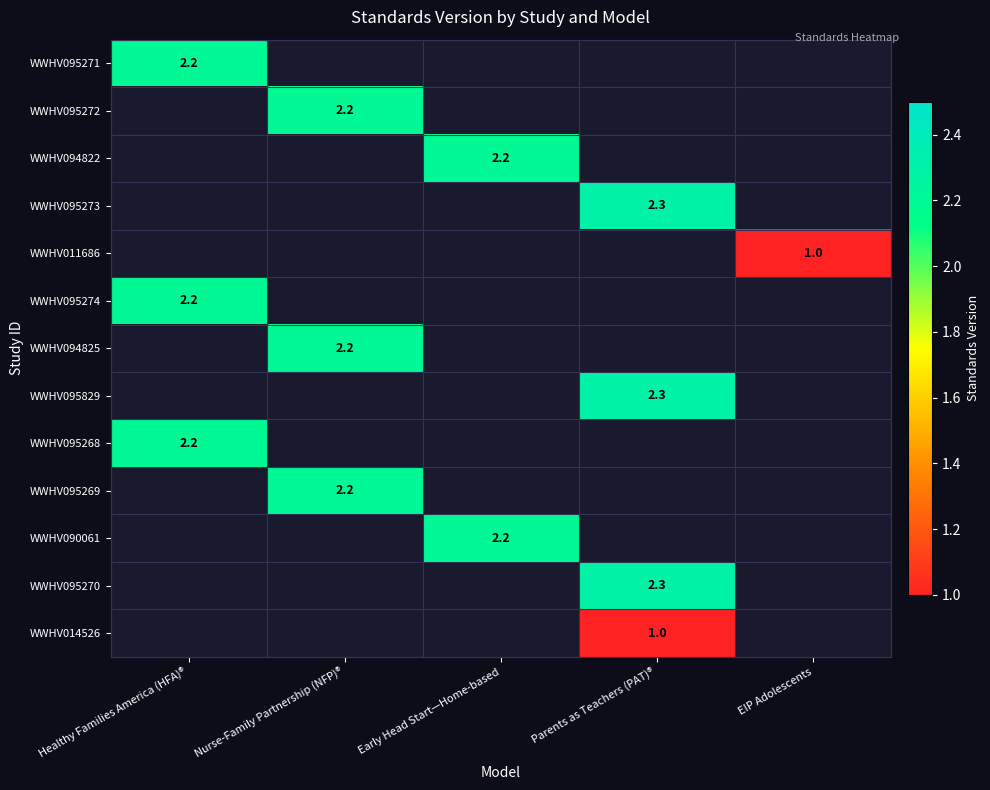

Which has a higher value, Nurse-Family Partnership (NFP)® or Parents as Teachers (PAT)®?

Nurse-Family Partnership (NFP)®